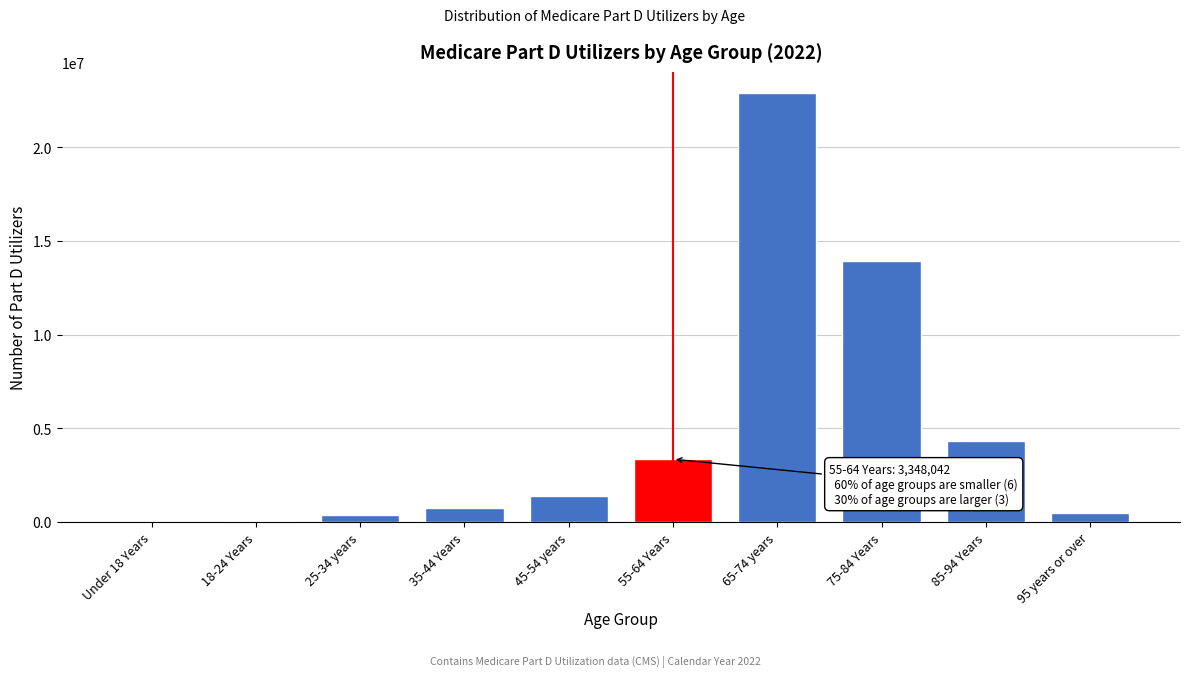

What is the maximum value shown in the chart?

22876927